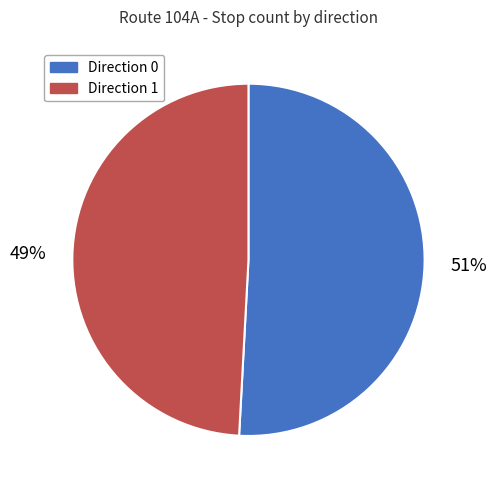

Count the number of slices in the pie.

2